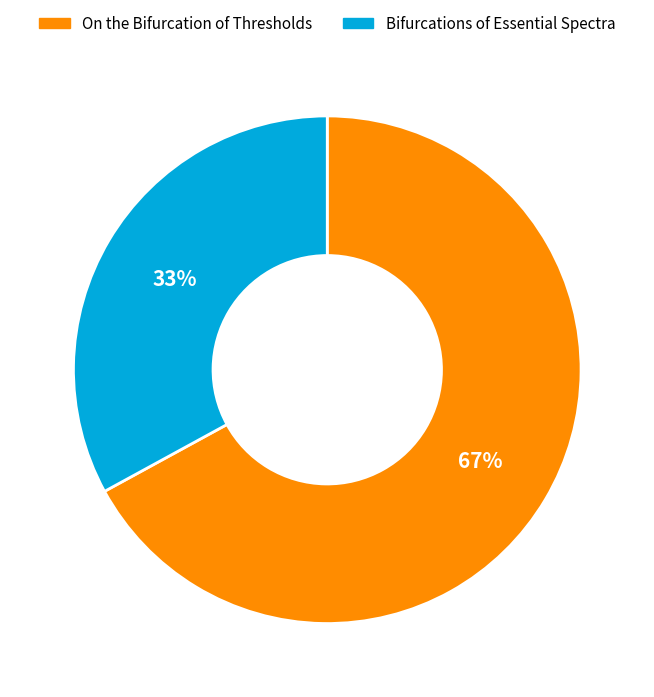

Is the sum of On the Bifurcation of Thresholds and Bifurcations of Essential Spectra greater than half?

Yes